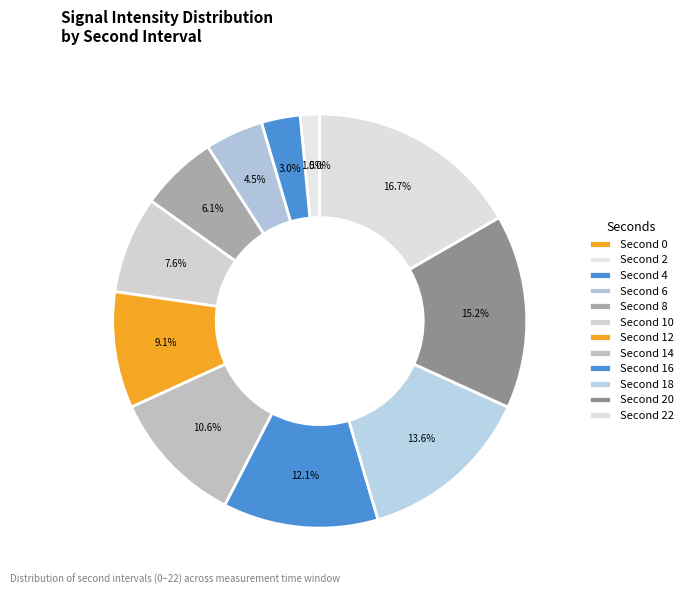

Is there a majority slice in this chart?

No